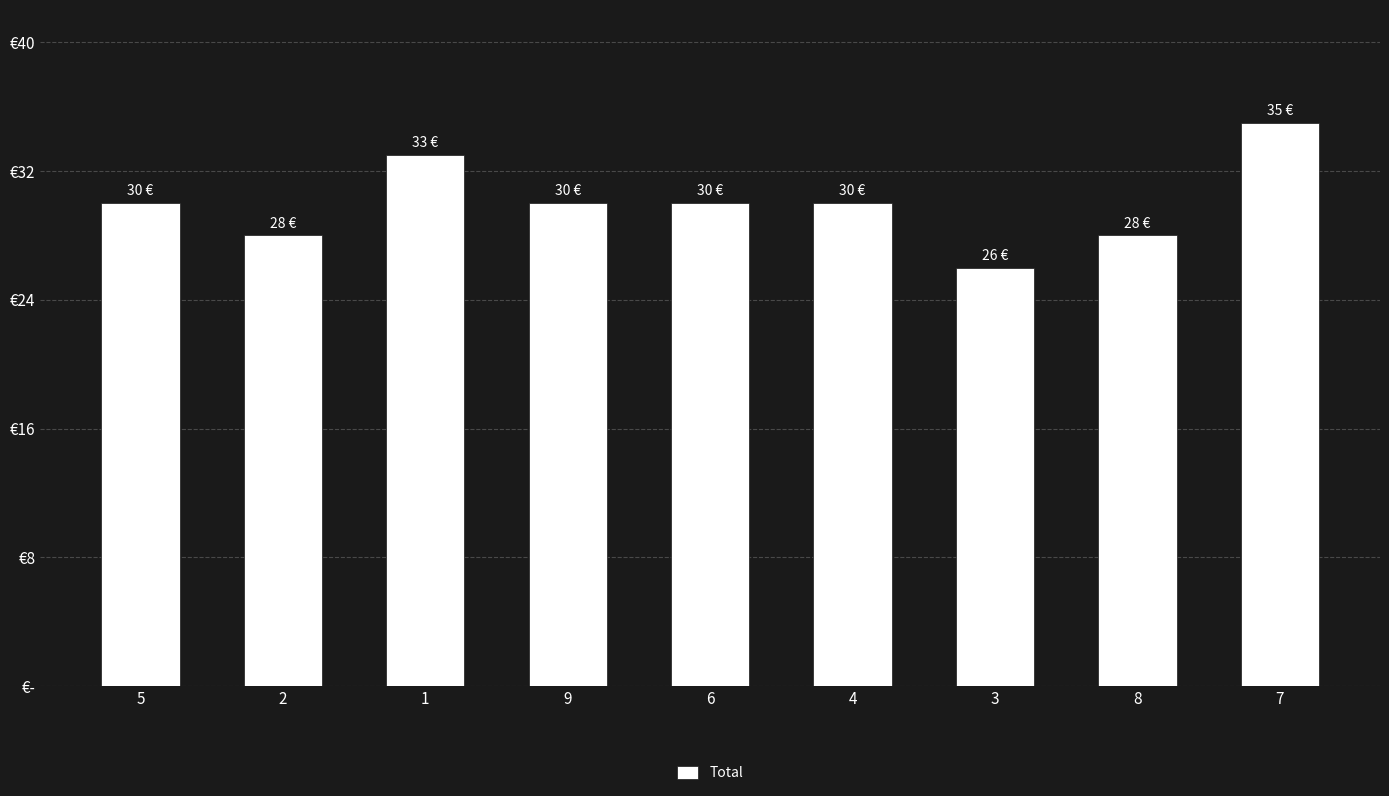

At which category does the chart reach its peak across all series?

7